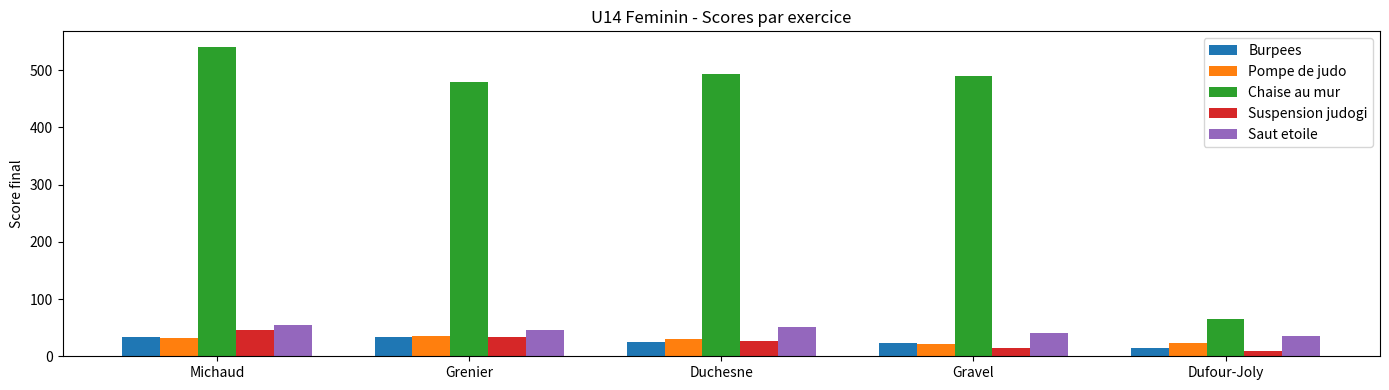

What position from the left is Dufour-Joly?

5